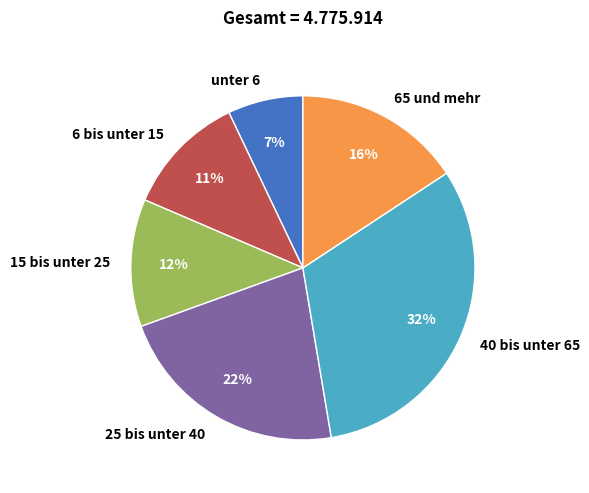

The unter 6 slice represents 7% of the pie. True or false?

True